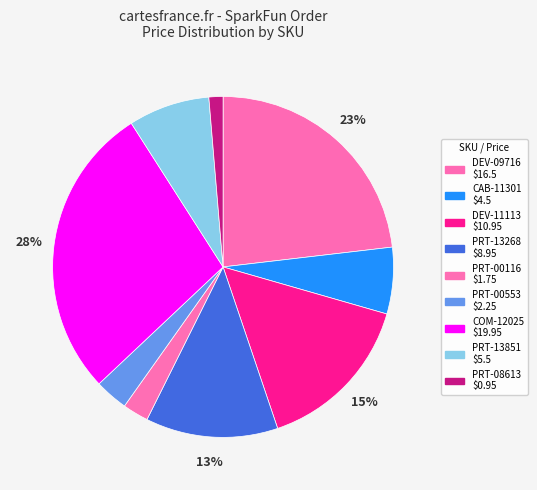

What is the ratio of the value at DEV-09716 to the value at COM-12025?

0.8